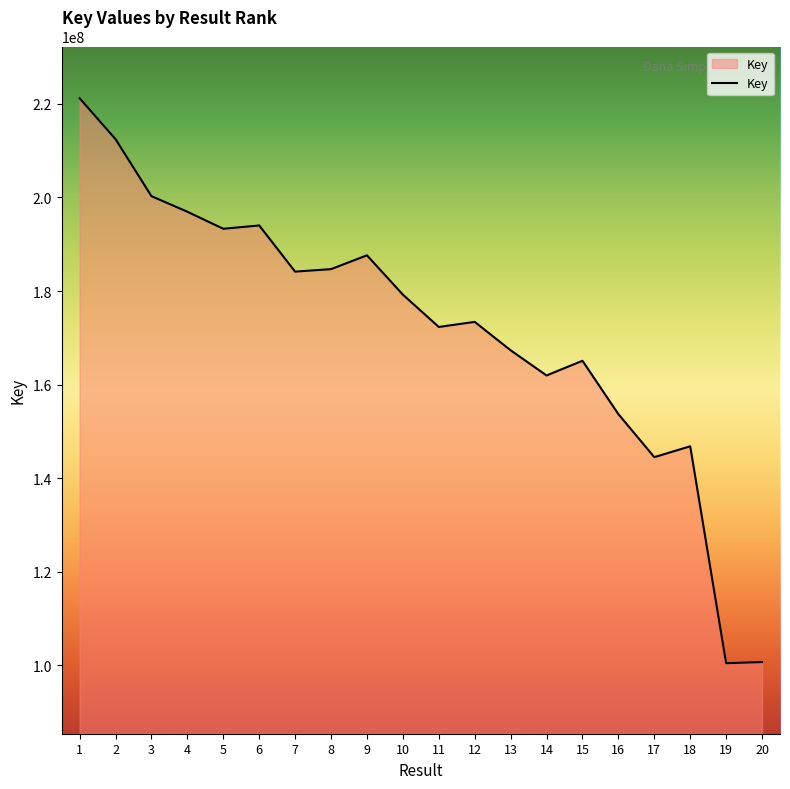

What is the minimum value shown in the chart?

100496140